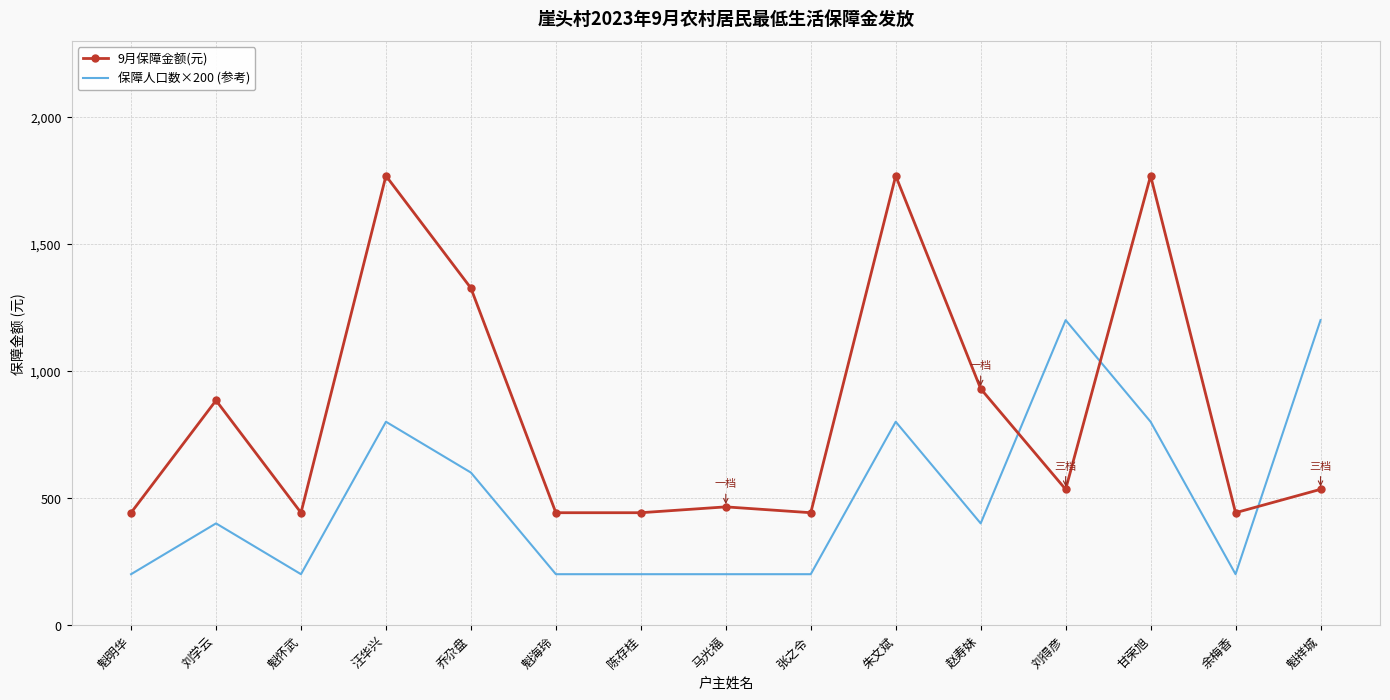

What is the sum of all 保障人口数×200 (参考) values?

7600